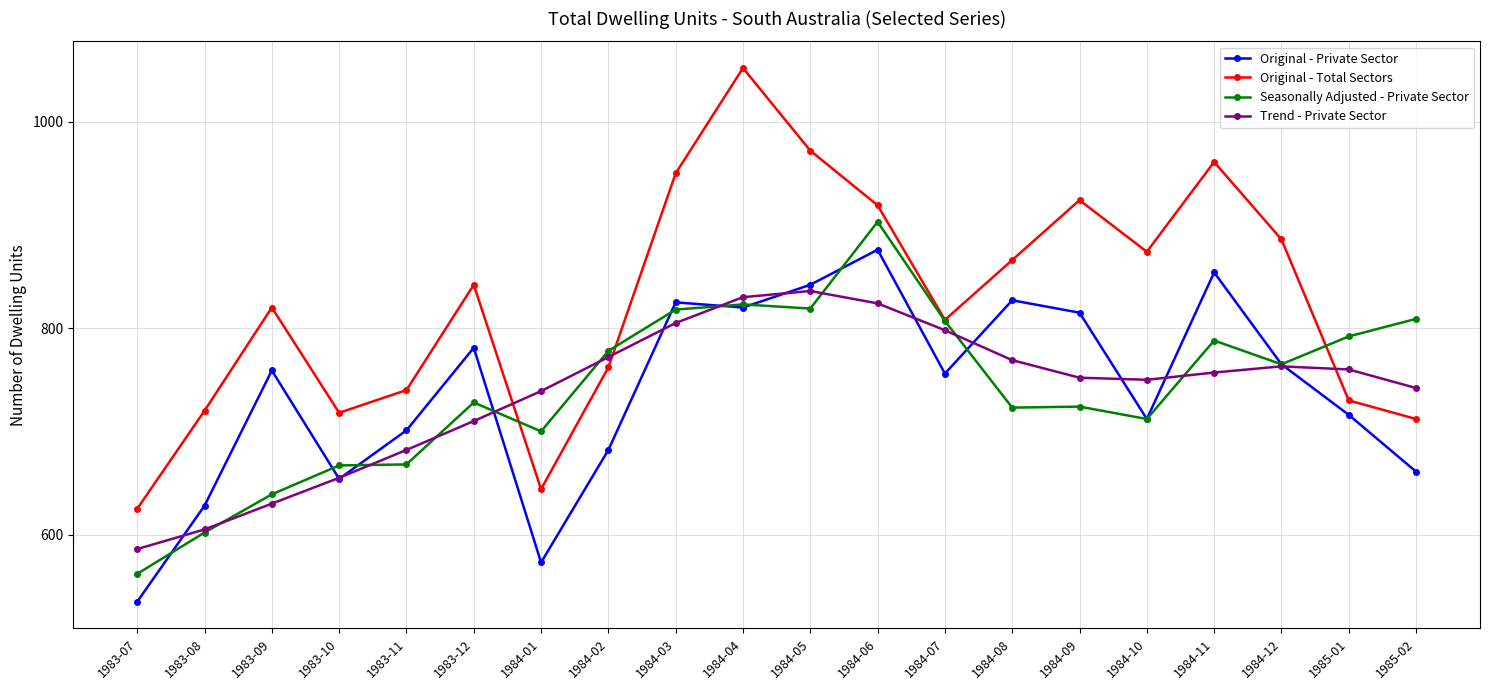

What is the greatest value displayed?

1052